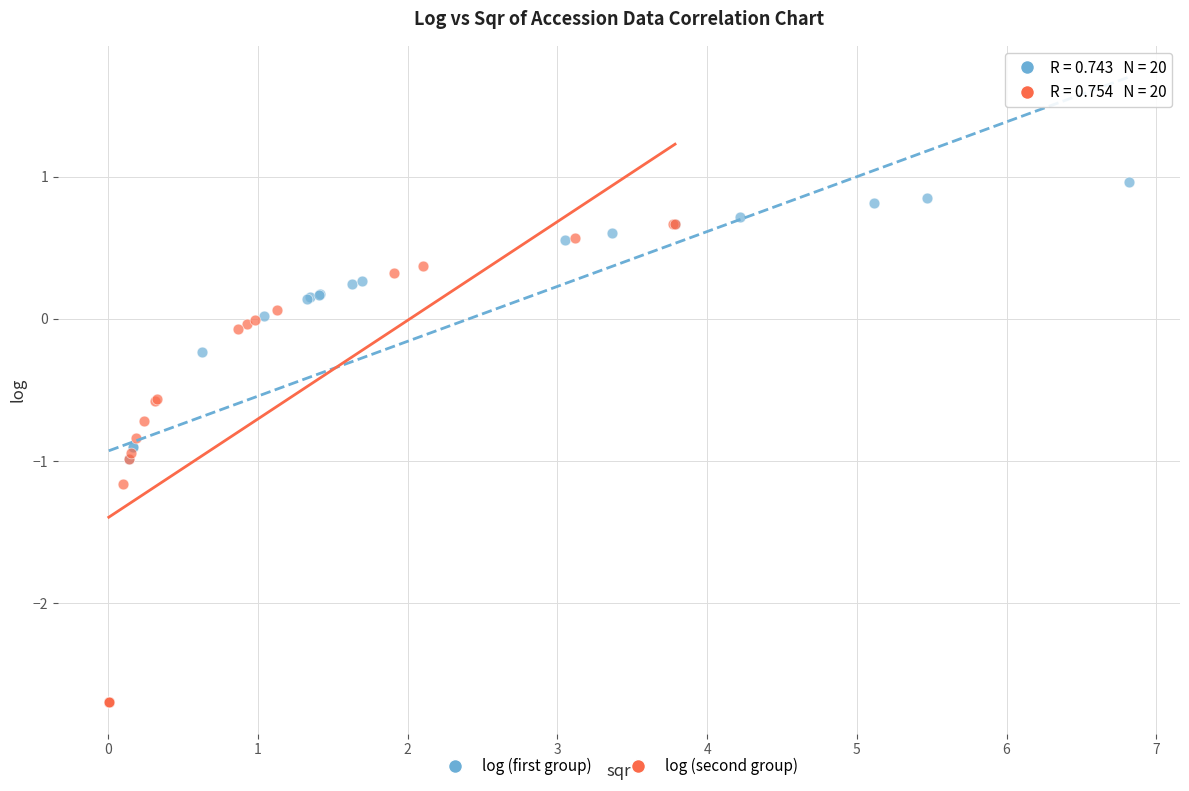

What are all the series names shown in the legend?

log (first group), log (second group)